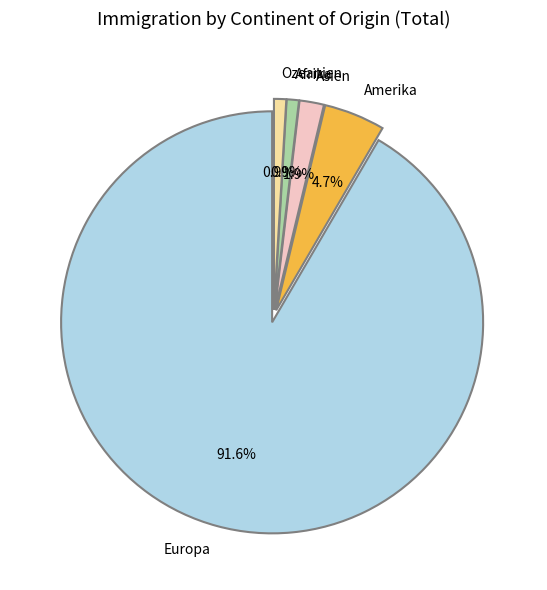

What is the largest slice in the pie chart?

Europa